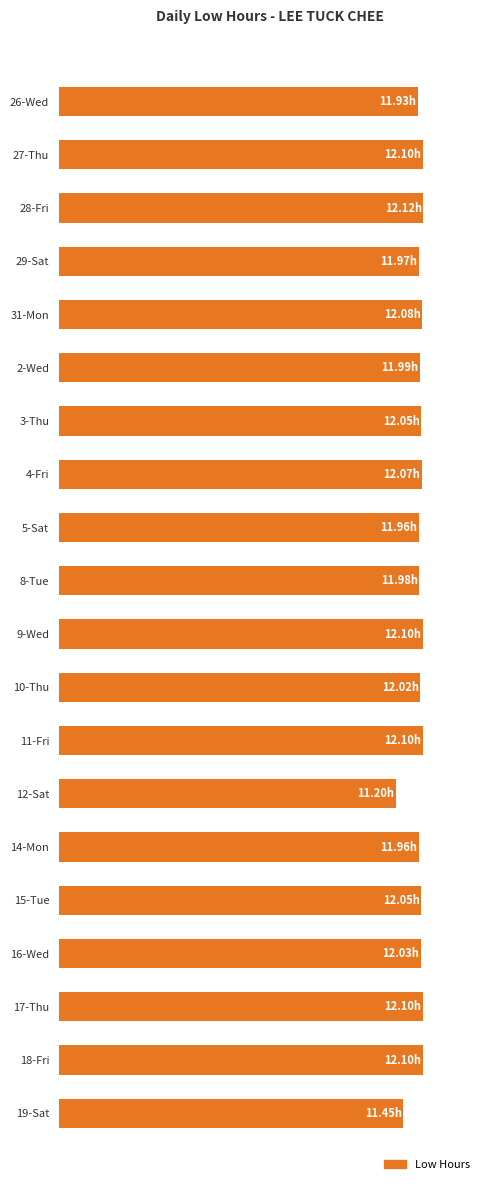

Are the bars horizontal?

Yes